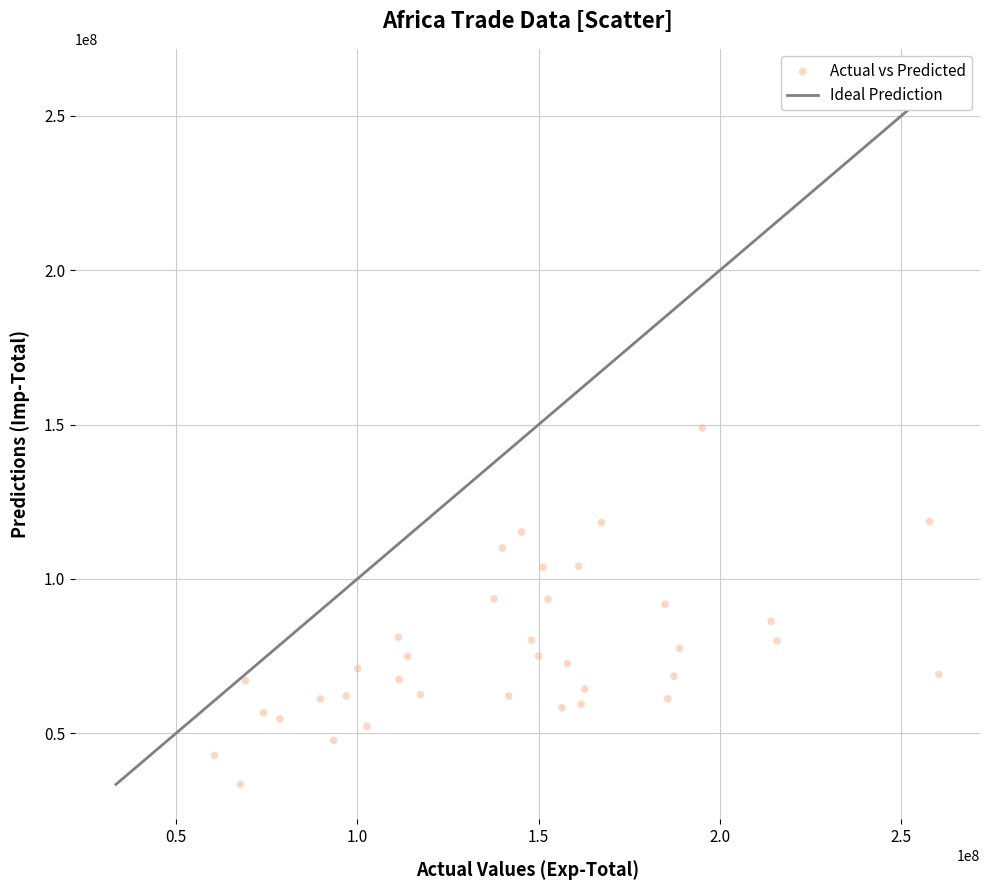

What is the range of Y values (max minus min)?

115420758